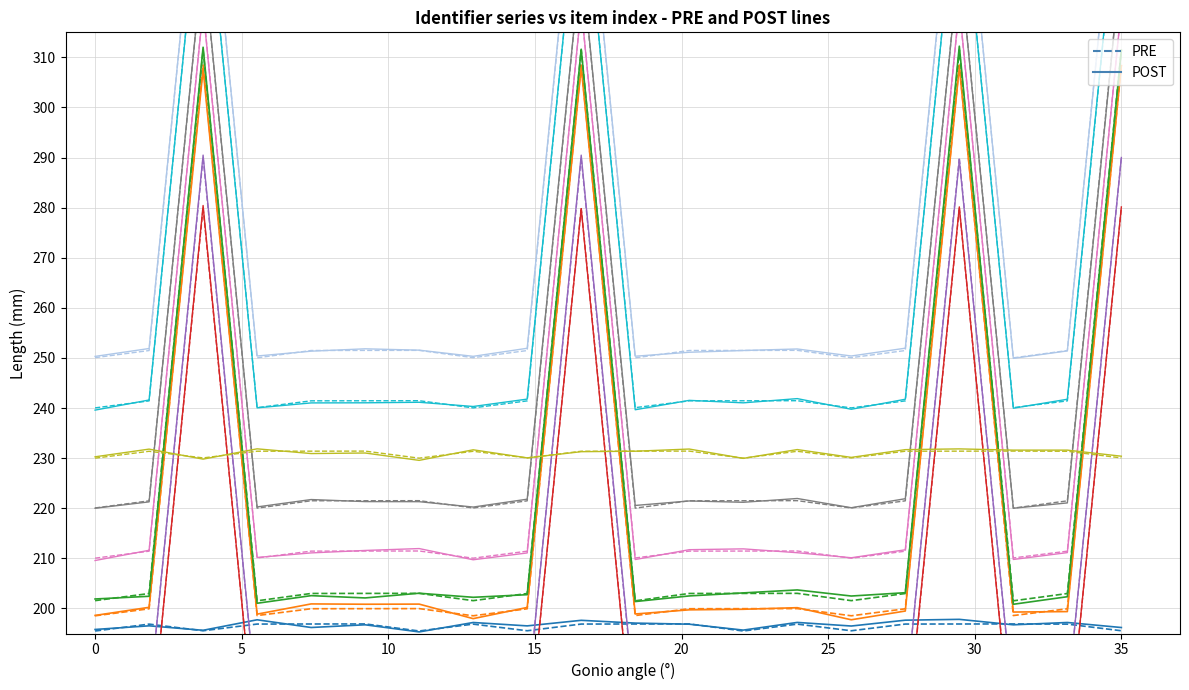

What is the sum of the POST values at 30 and 8?

391.8